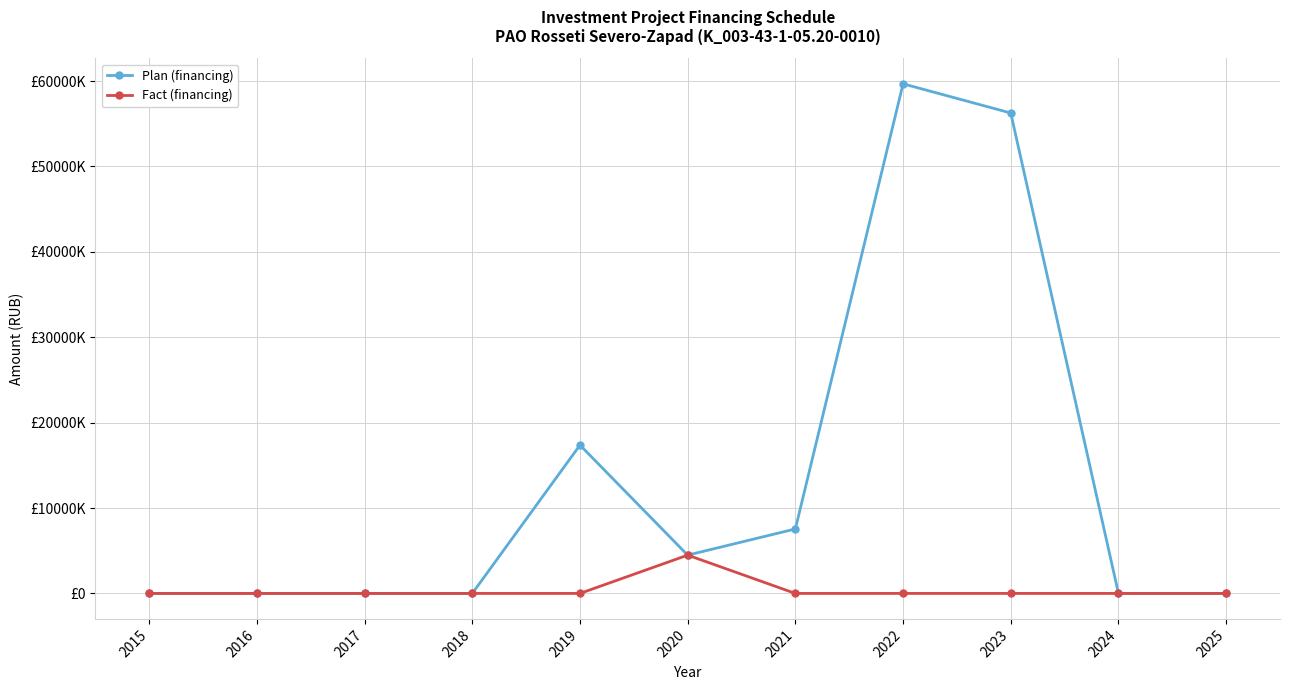

What is the difference between the maximum and minimum values in the Fact (financing) series?

4483769